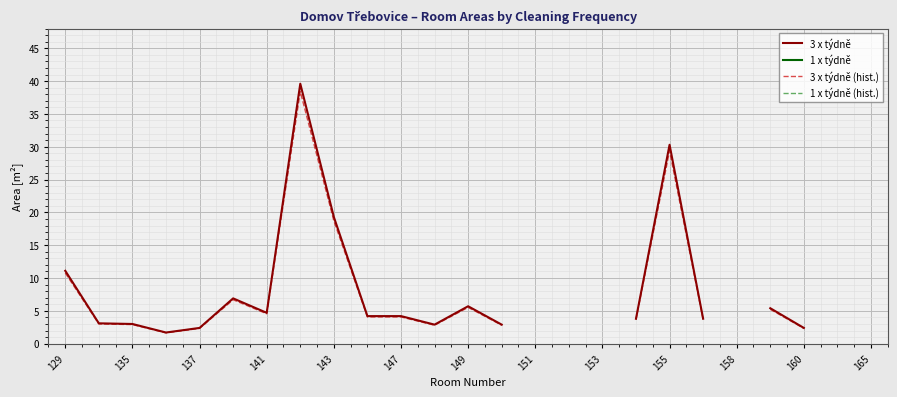

The value of 3 x týdně (hist.) at 135 is 3.0. True or false?

True